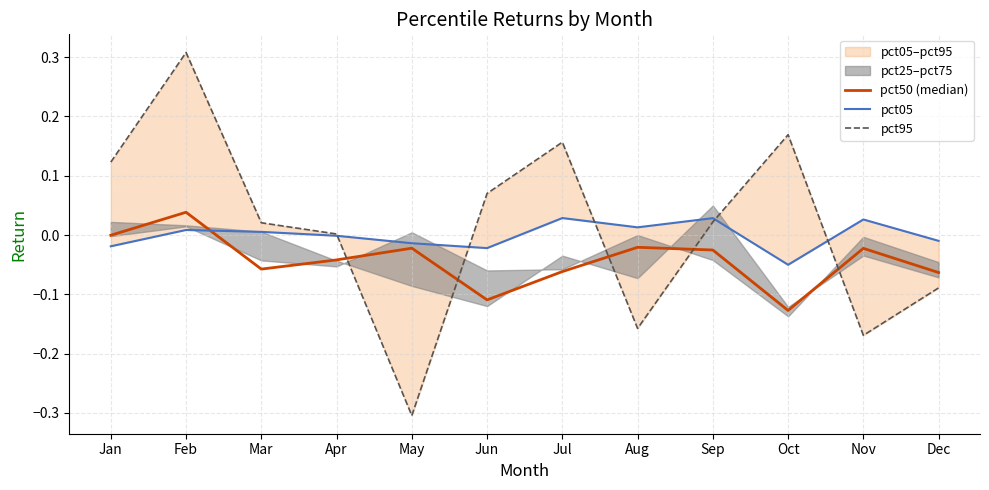

Reading right to left, list all the values displayed in this chart.

pct50 (median): -0.1	-0.0	-0.1	-0.0	-0.0	-0.1	-0.1	-0.0	-0.0	-0.1	0.0	-0.0
pct05: -0.0	0.0	-0.1	0.0	0.0	0.0	-0.0	-0.0	-0.0	0.0	0.0	-0.0
pct95: -0.1	-0.2	0.2	0.0	-0.2	0.2	0.1	-0.3	0.0	0.0	0.3	0.1